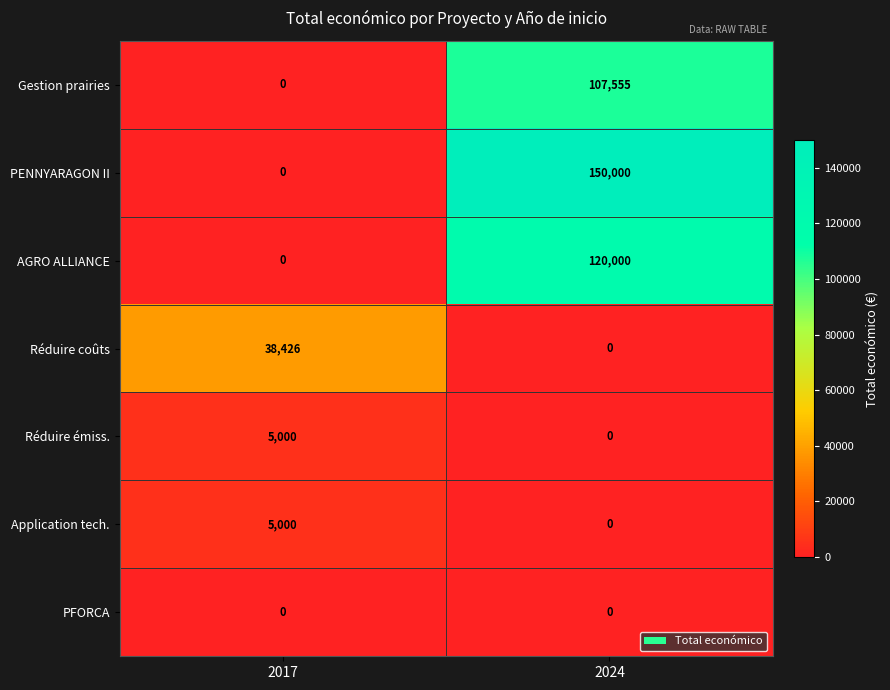

What is the approximate value of Réduire émiss. at 2017, to the nearest 100?

5000